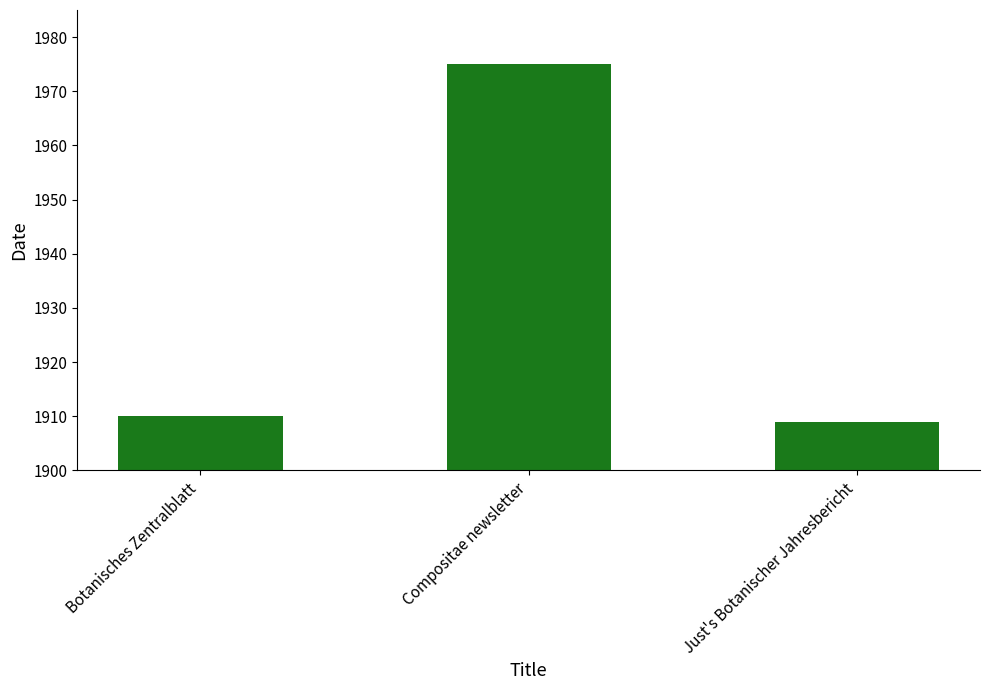

Reading left to right, what are all the values shown in this chart?

Botanisches Zentralblatt=1910	Compositae newsletter=1975	Just's Botanischer Jahresbericht=1909